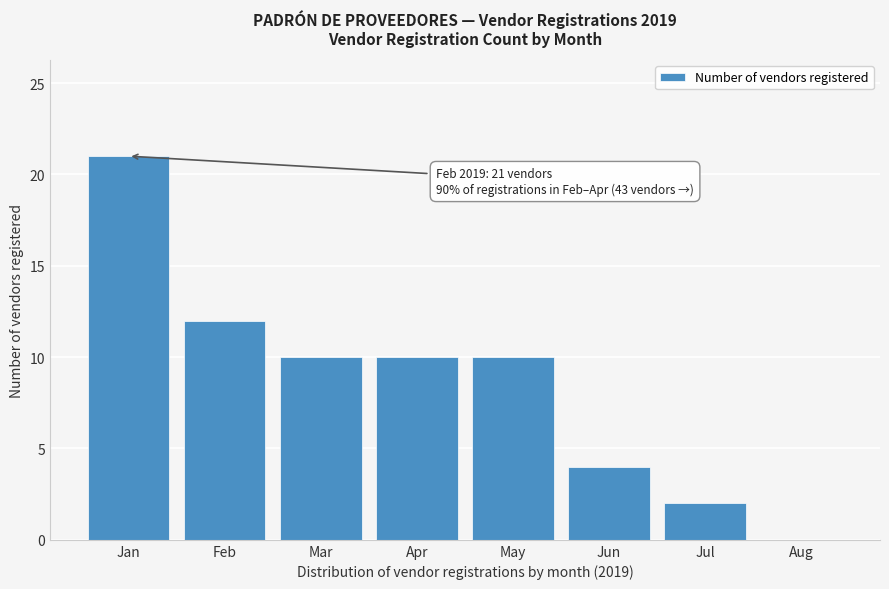

Reading left to right, what are all the values shown in this chart?

Jan=21	Feb=12	Mar=10	Apr=10	May=10	Jun=4	Jul=2	Aug=0